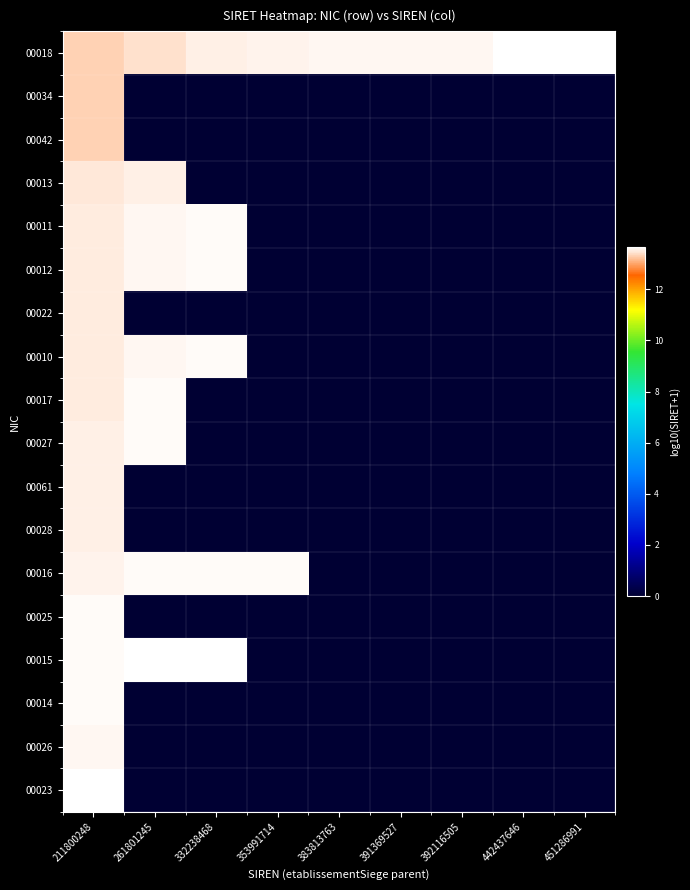

Which series has the largest total across all categories?

00018